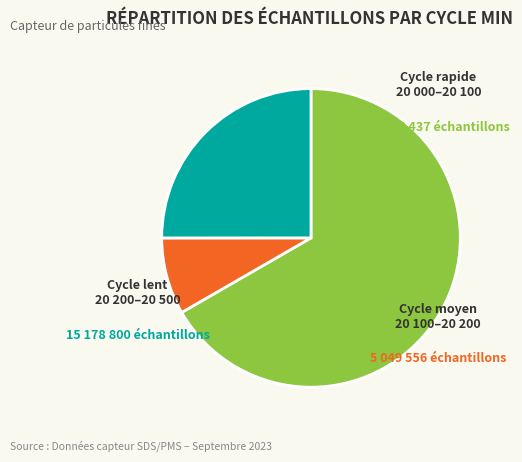

Is there any slice that represents more than half of the pie?

Yes